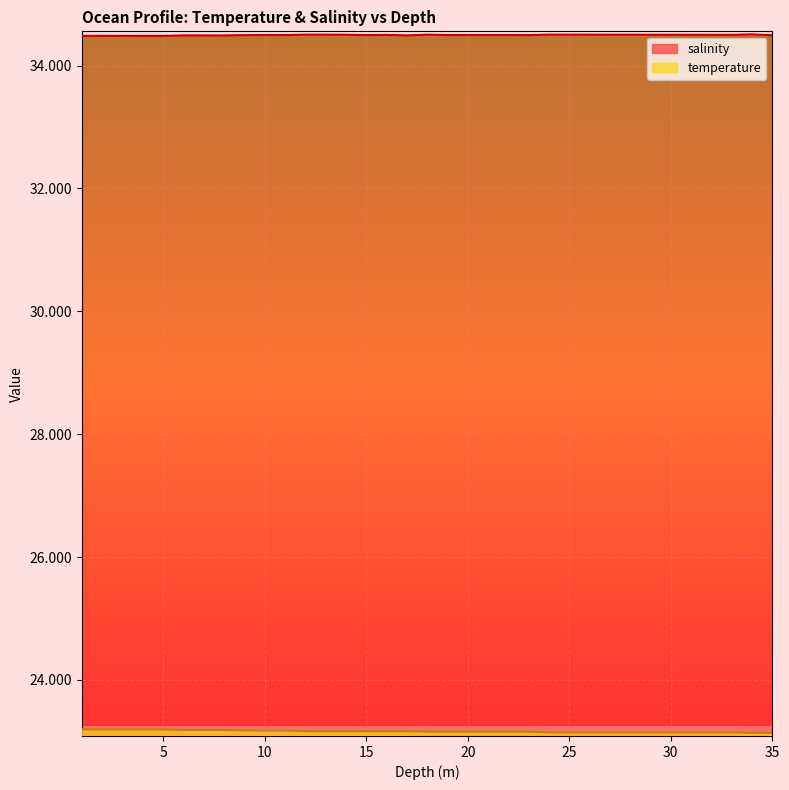

Is the value of temperature at 31.0 greater than the value of salinity at 15.0?

No